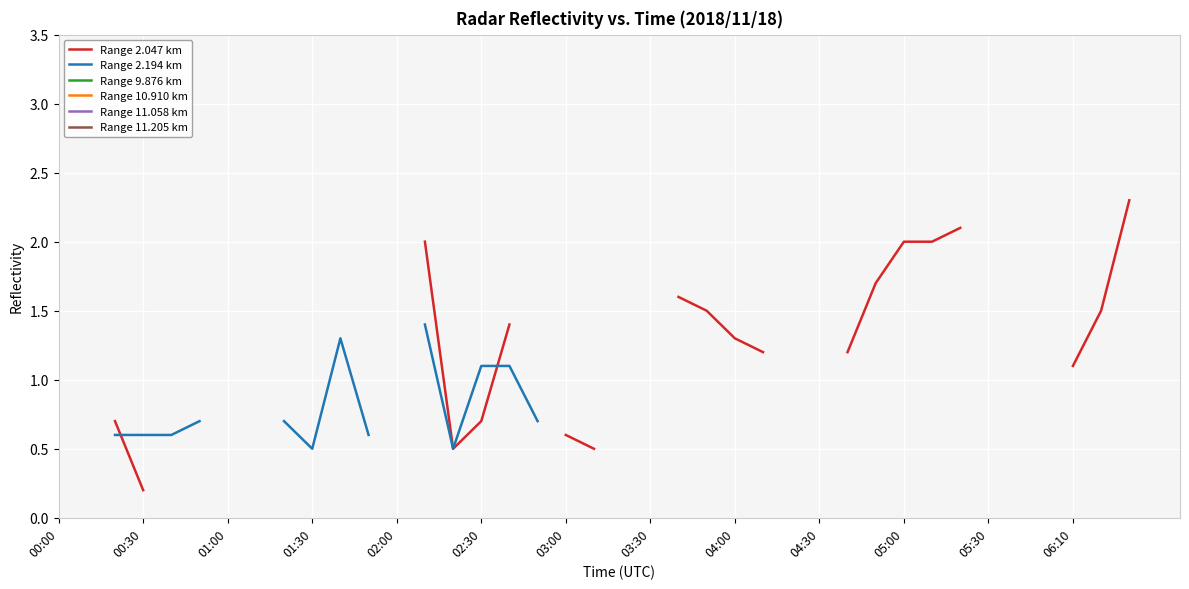

Does the chart display data point markers on the line(s)?

No